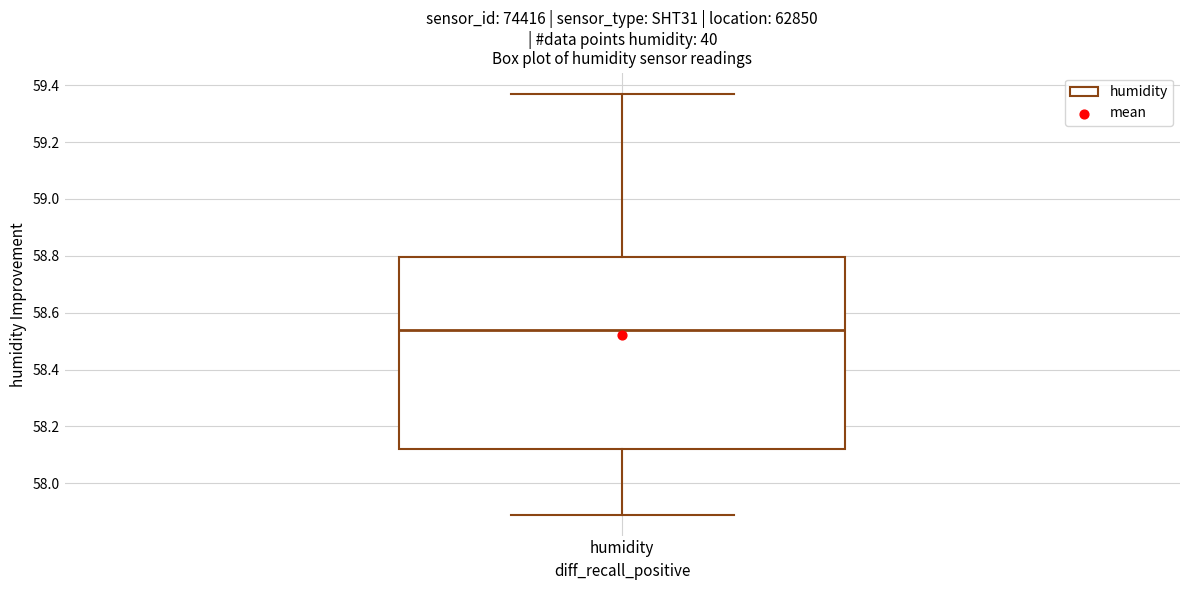

Read this box plot against the y-axis: the position of the median line, the range covered by the box, and the ends of both whiskers. The values are not printed on the chart, so give them approximately, as read against the axis.

median 58.54, box 58.12 to 58.80, whiskers 57.90 to 59.38